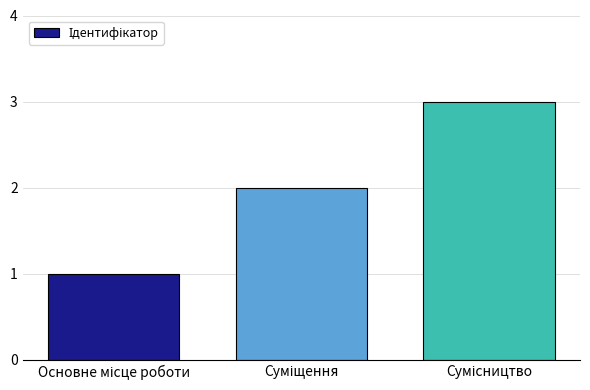

What is the minimum value shown in the chart?

1